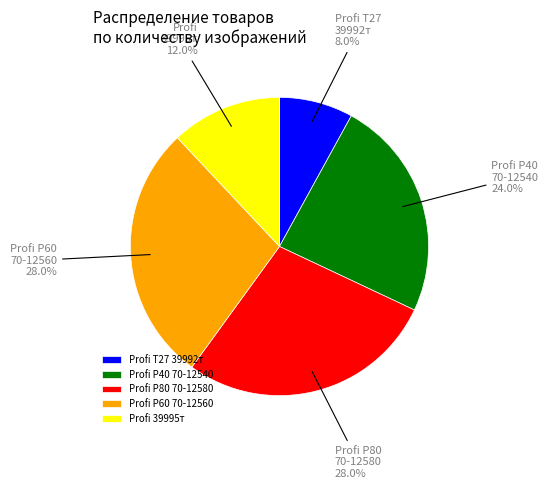

How many slices are in this pie chart?

5